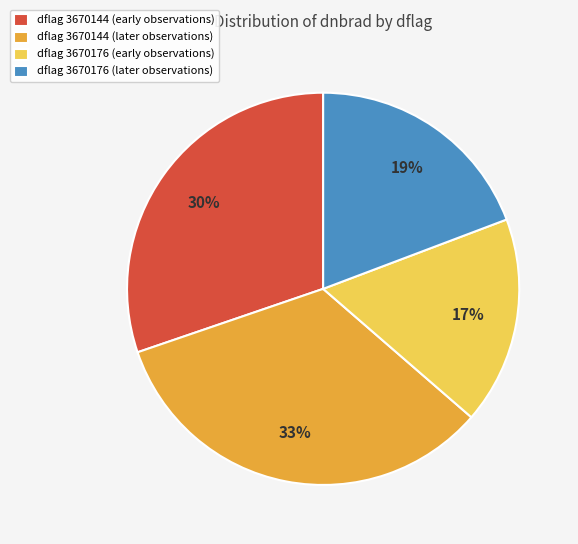

Is there any slice that represents more than half of the pie?

No